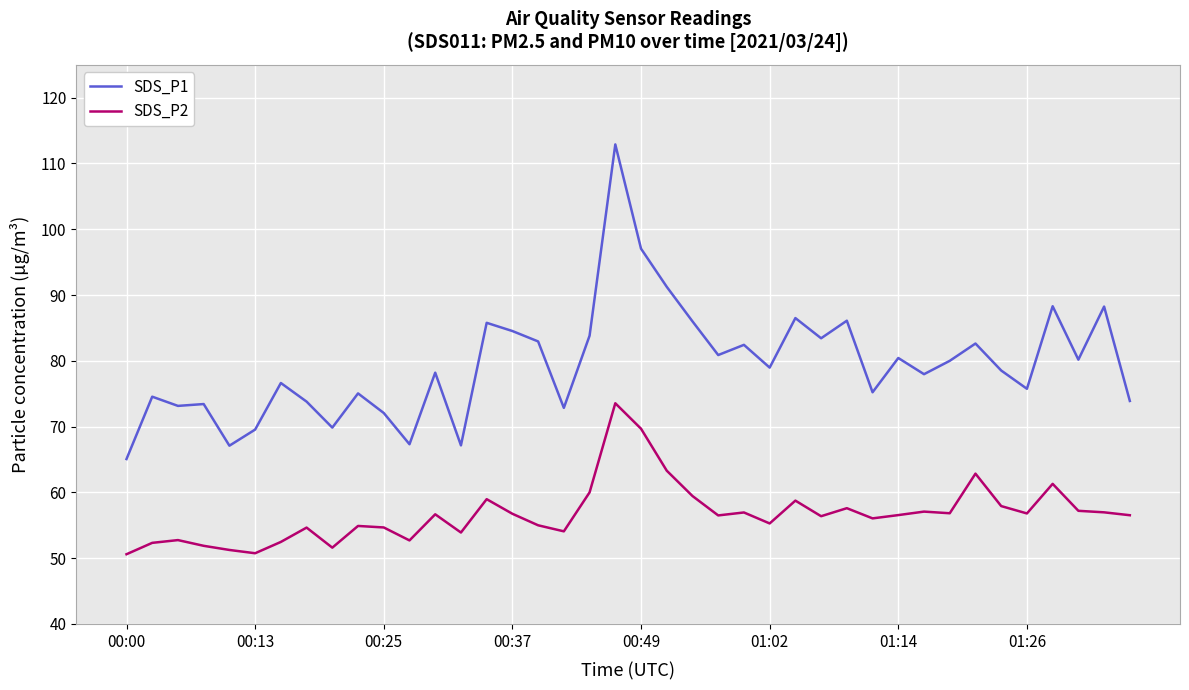

What are all the series names shown in the legend?

SDS_P1, SDS_P2